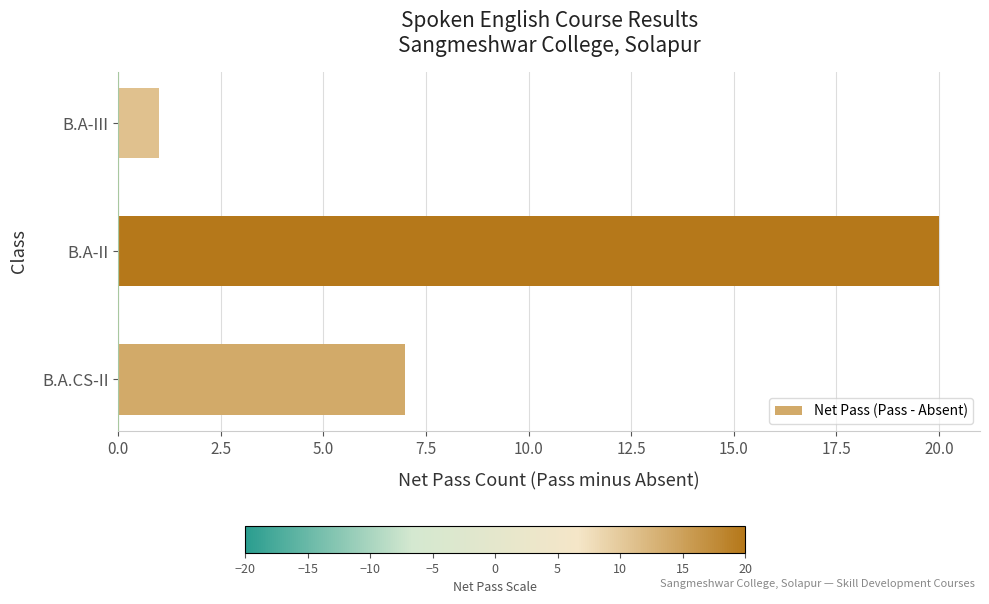

Reading bottom to top, extract all data points from this chart.

7	20	1